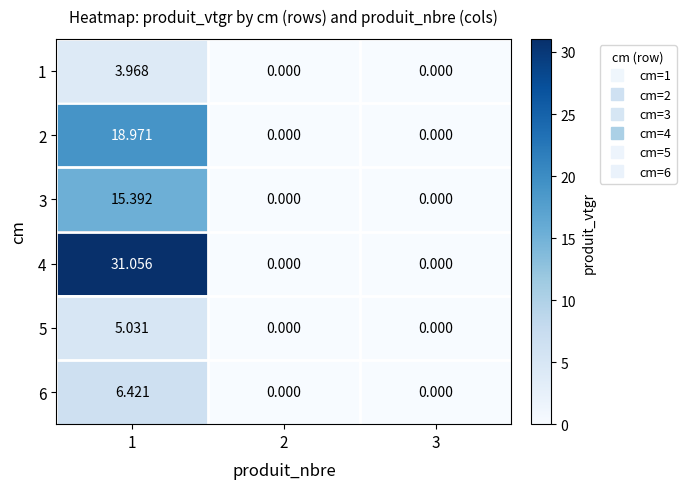

Reading left to right, what are all the values shown in this chart?

1: 1=4.0	2=0.0	3=0.0
2: 1=19.0	2=0.0	3=0.0
3: 1=15.4	2=0.0	3=0.0
4: 1=31.1	2=0.0	3=0.0
5: 1=5.0	2=0.0	3=0.0
6: 1=6.4	2=0.0	3=0.0